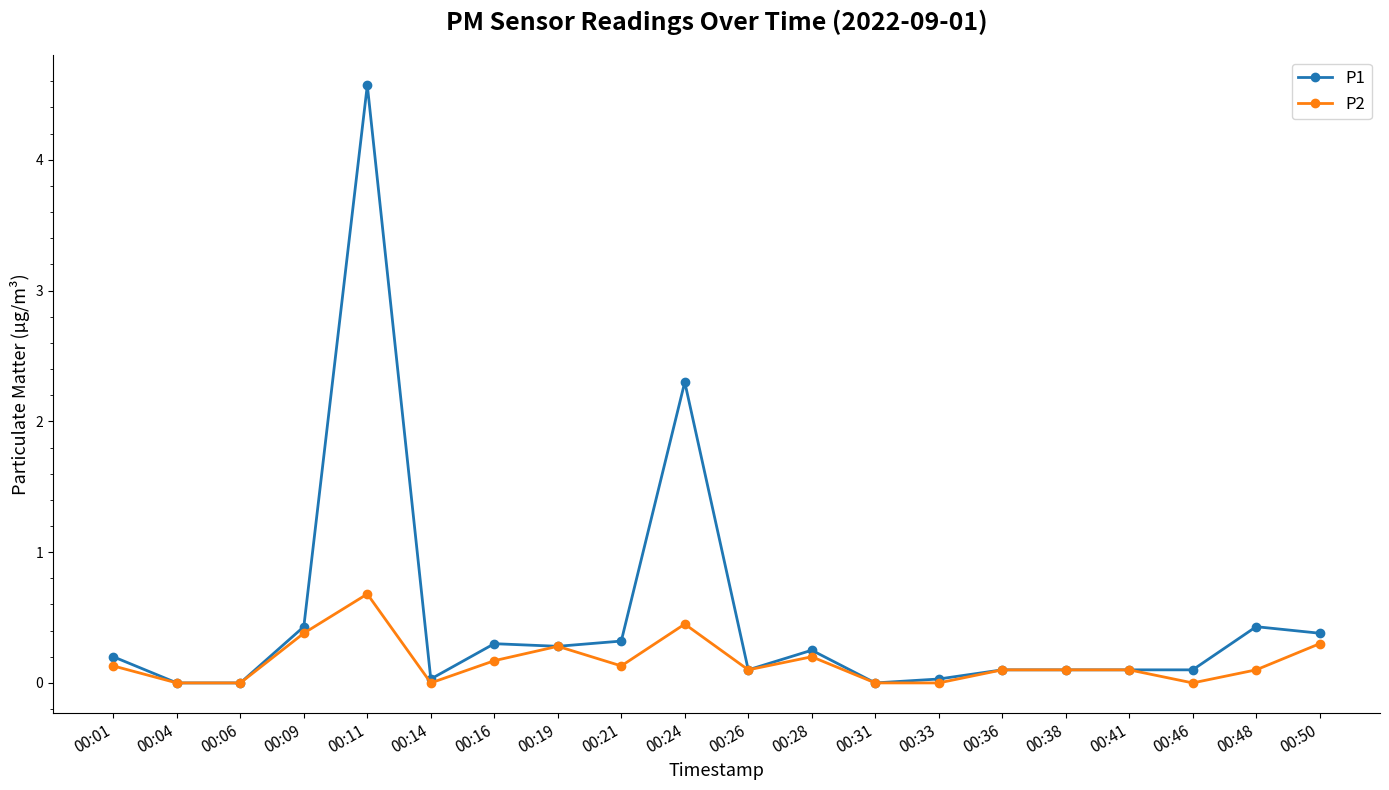

At which category is the sum across all series the highest?

00:11